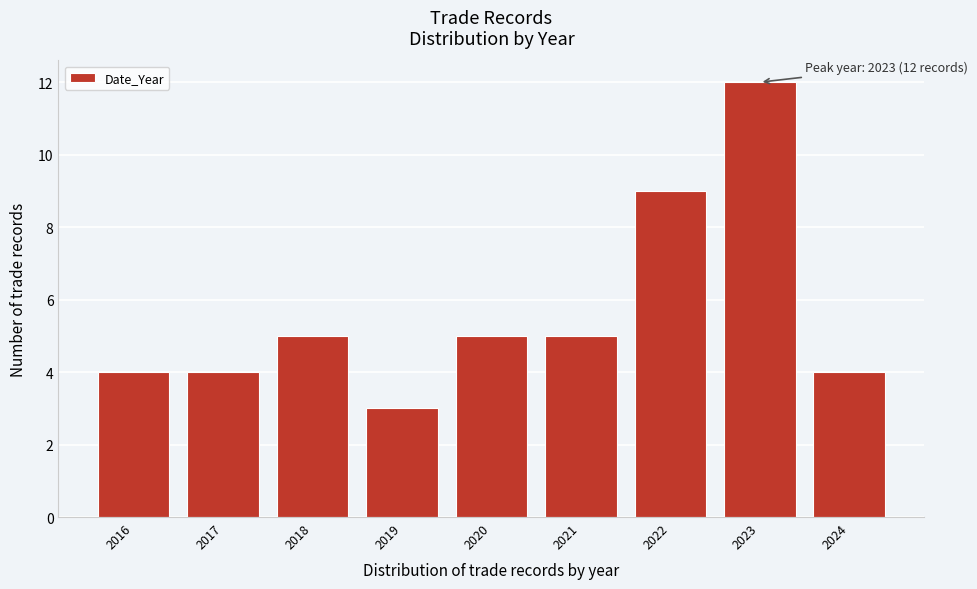

Reading left to right, list all the values displayed in this chart.

2016=4	2017=4	2018=5	2019=3	2020=5	2021=5	2022=9	2023=12	2024=4